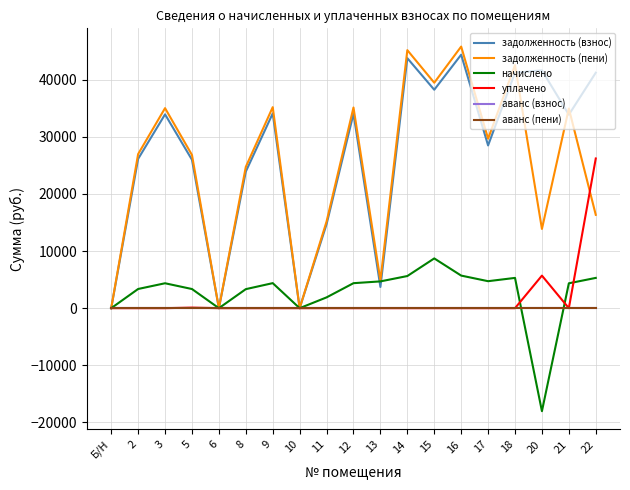

Does the chart display data point markers on the line(s)?

No